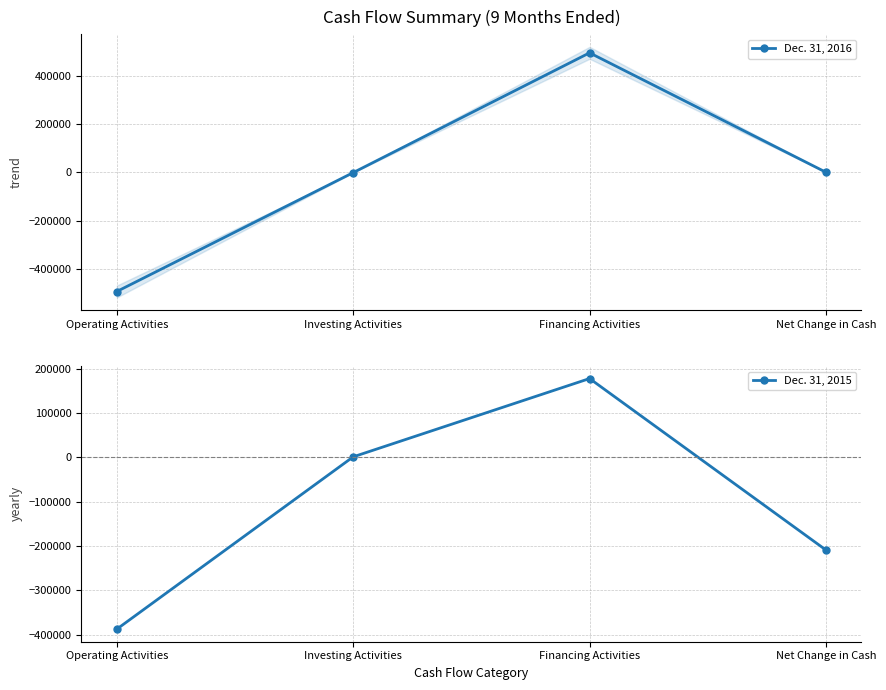

What is the difference between the Dec. 31, 2015 values at Financing Activities and Net Change in Cash?

387060